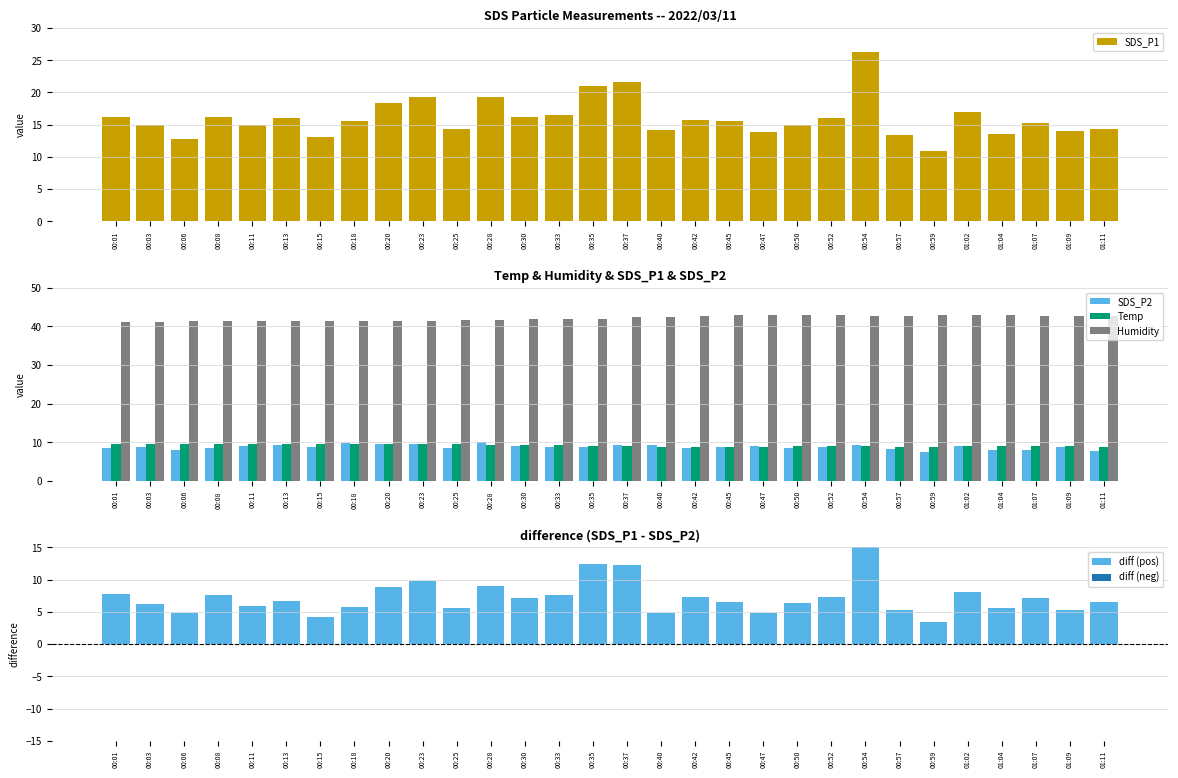

What are all the series names shown in the legend?

SDS_P1, SDS_P2, Temp, Humidity, diff (pos)